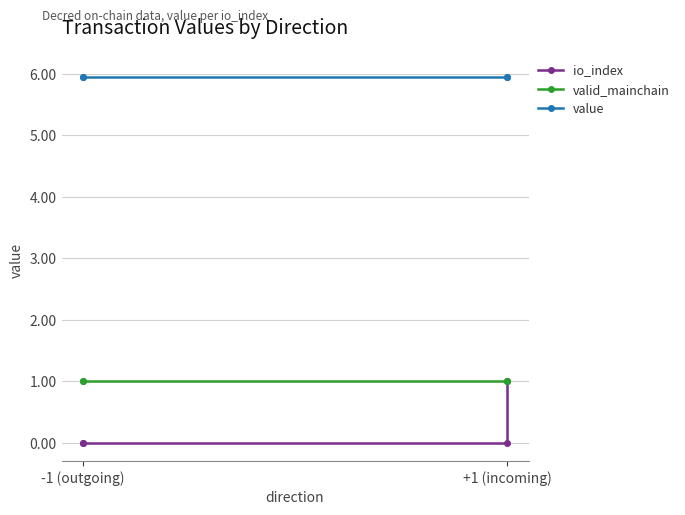

Does the chart have visible grid lines?

Yes